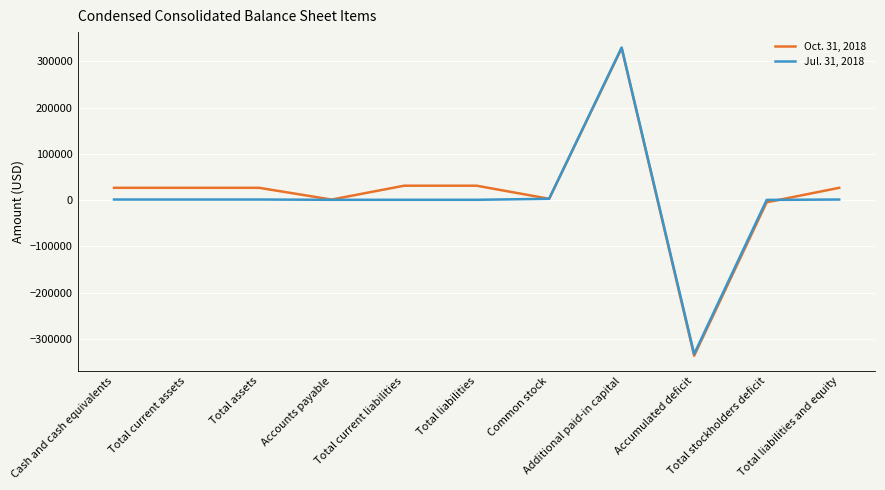

Which series ends up on top after the final intersection of Oct. 31, 2018 and Jul. 31, 2018?

Oct. 31, 2018